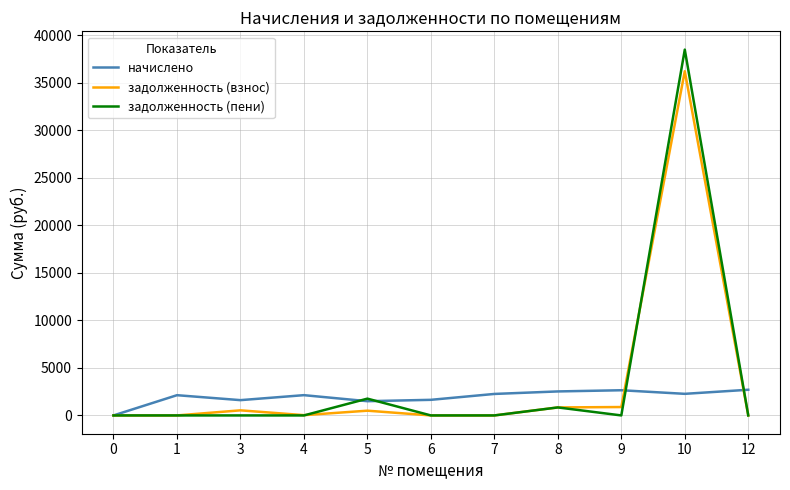

Rank the series by their maximum value, from lowest to highest.

начислено, задолженность (взнос), задолженность (пени)